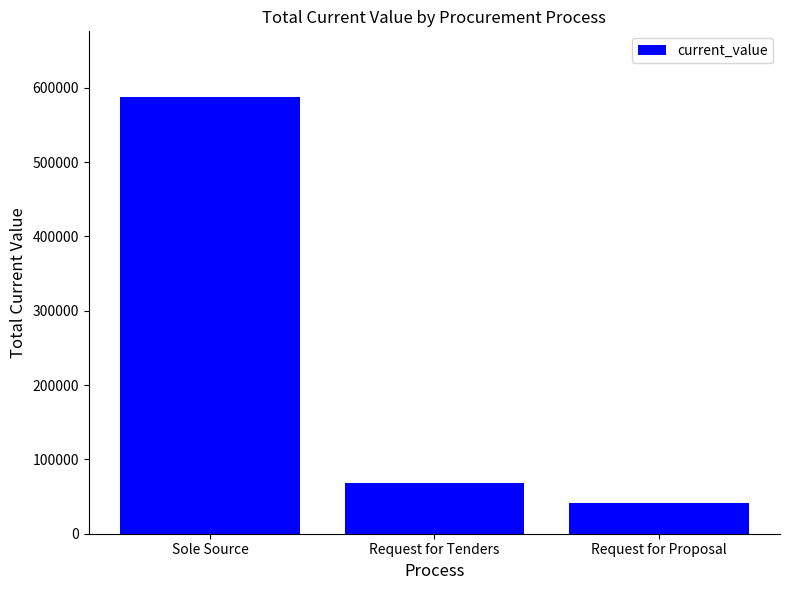

True or false: the data shows 25174.6 at Request for Tenders.

False